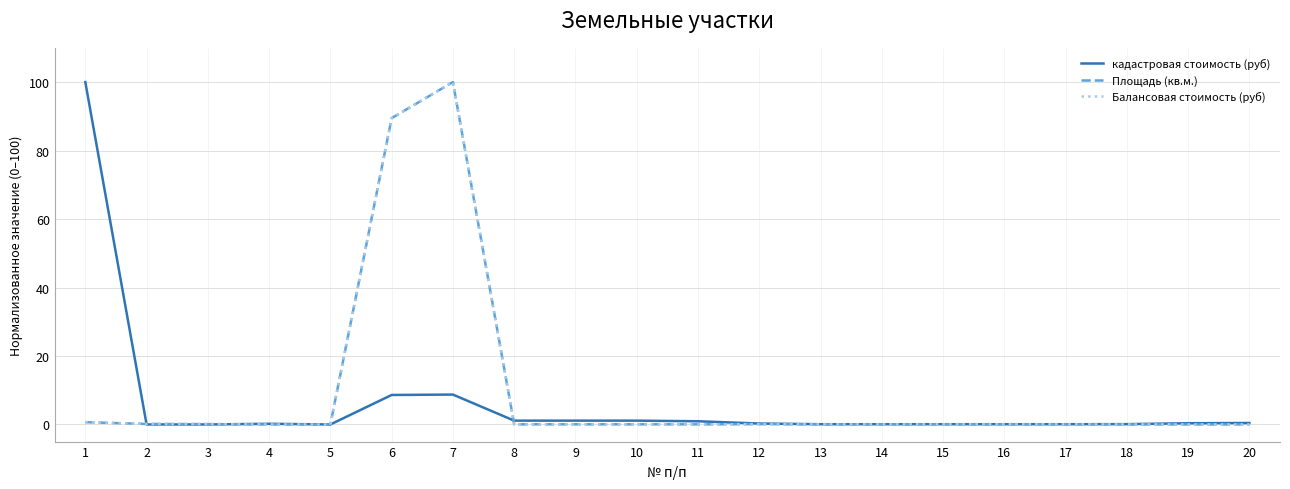

True or false: Площадь (кв.м.) has more than 1 interior local peaks.

True